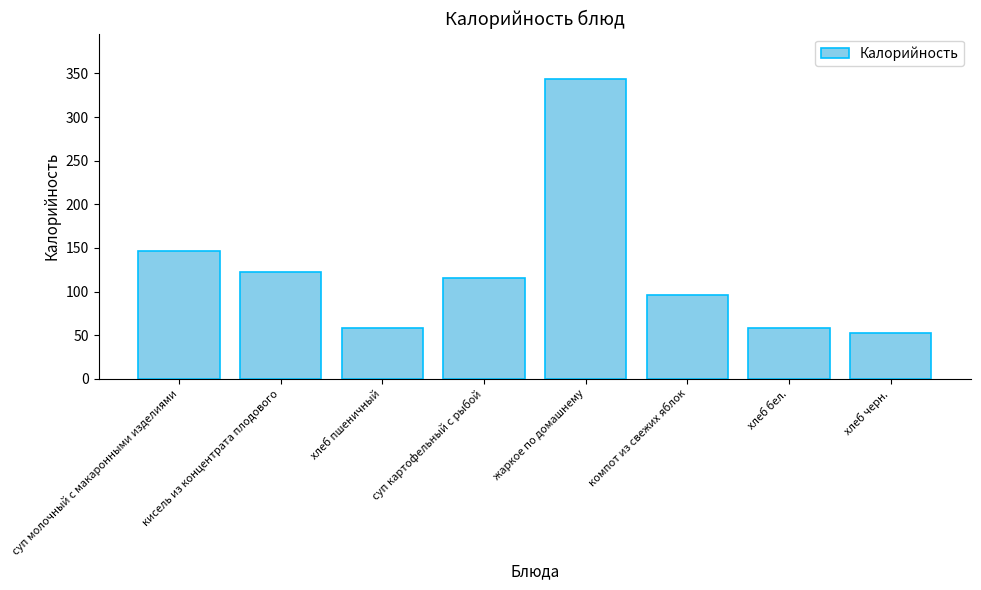

What is the difference between the values at хлеб черн. and компот из свежих яблок?

43.0